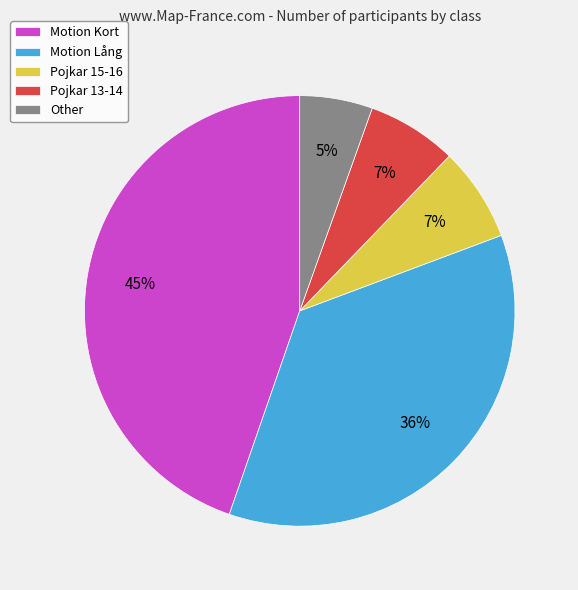

Does any single category account for the majority?

No